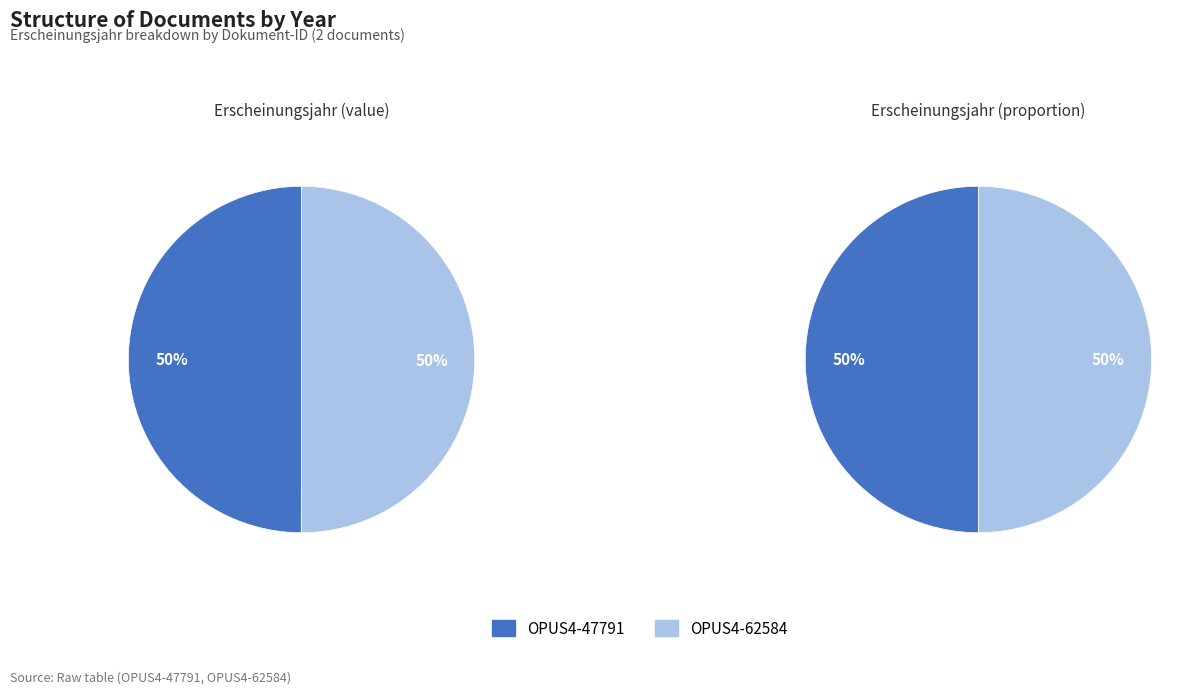

Count the number of slices in the pie.

2